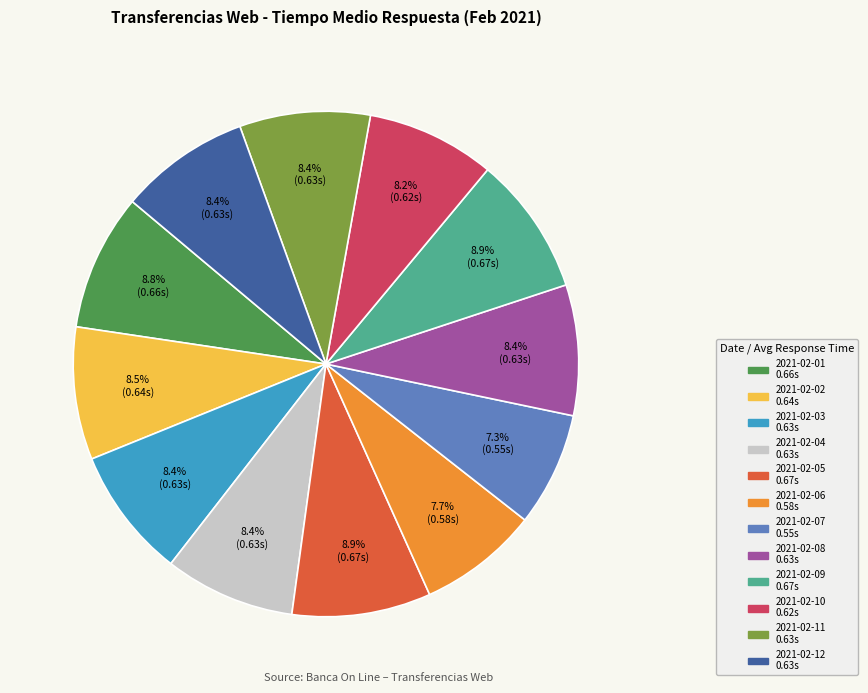

Does any single category account for the majority?

No